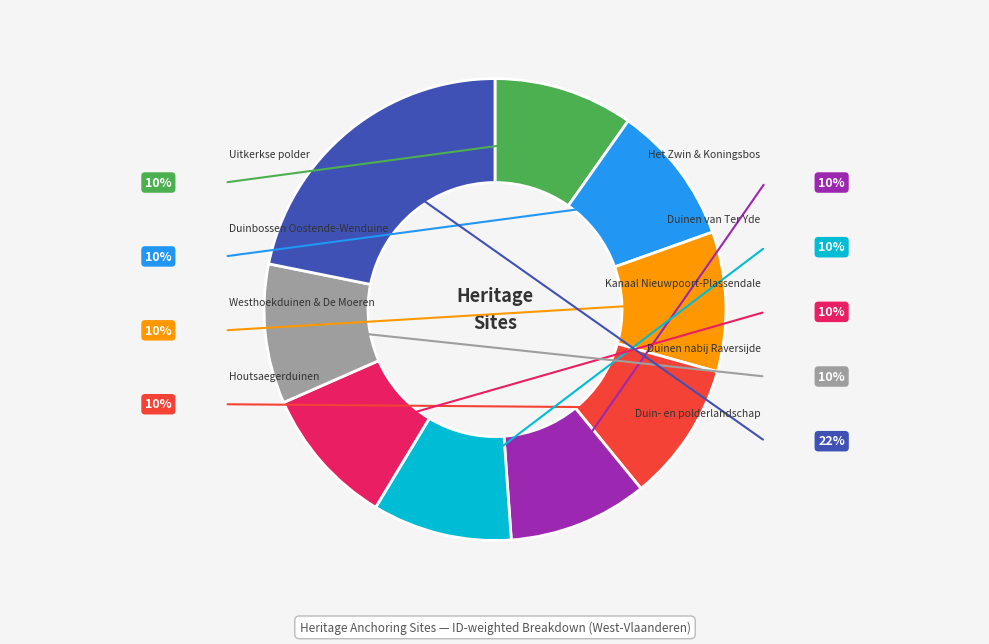

Is there a majority slice in this chart?

No